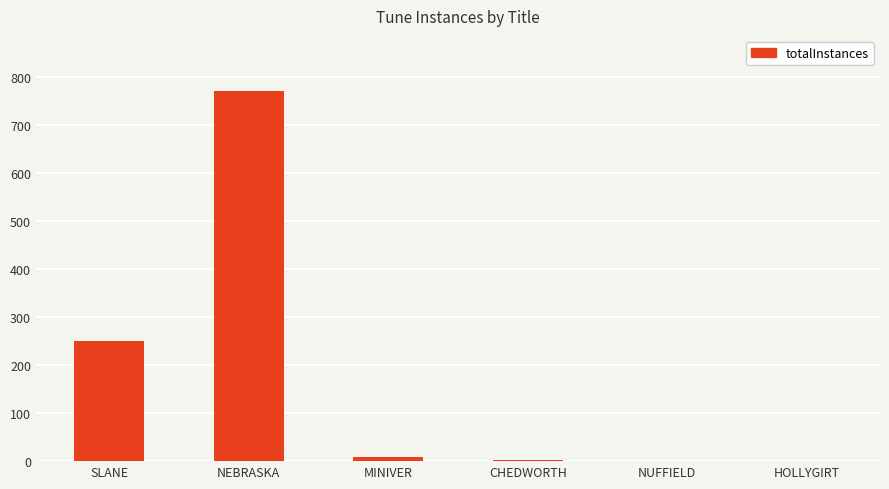

At which label is the value closest to 385?

SLANE